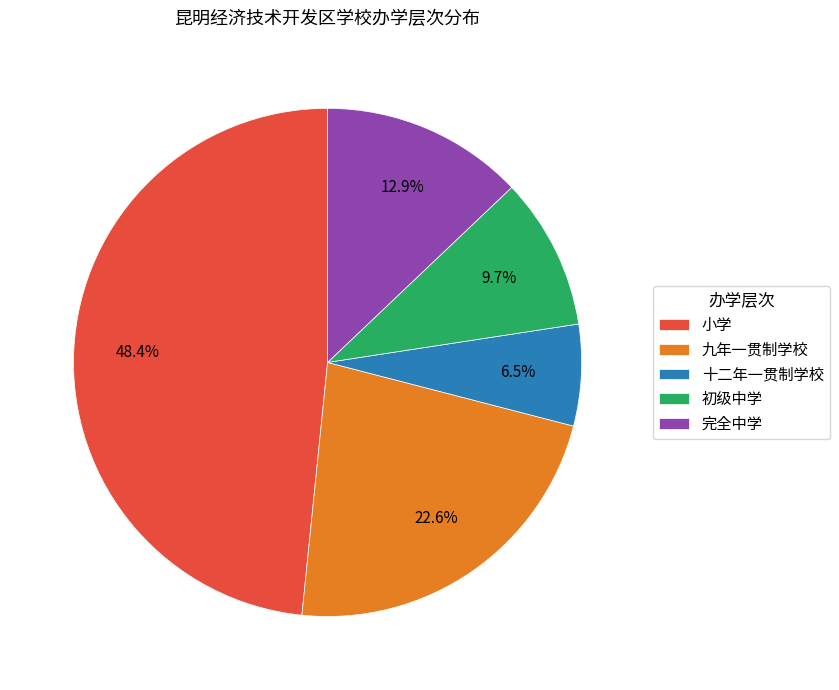

Between 十二年一贯制学校 and 九年一贯制学校, which is larger?

九年一贯制学校